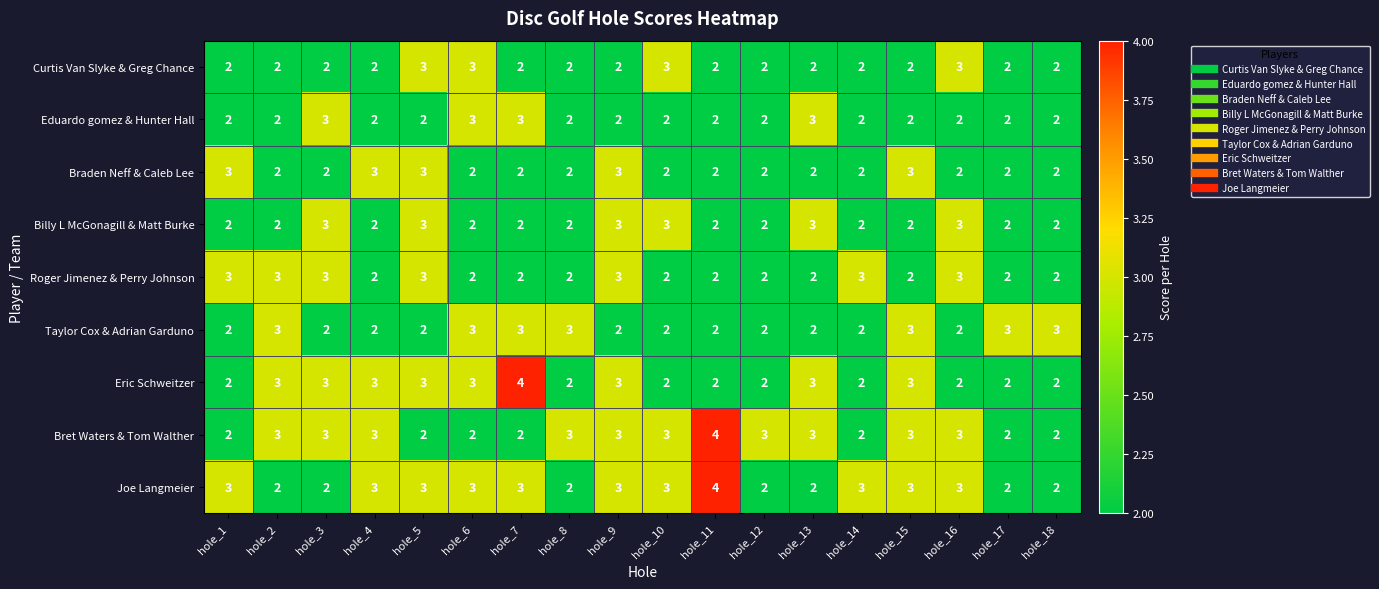

What is the sum of the Braden Neff & Caleb Lee values at hole_4 and hole_15?

6